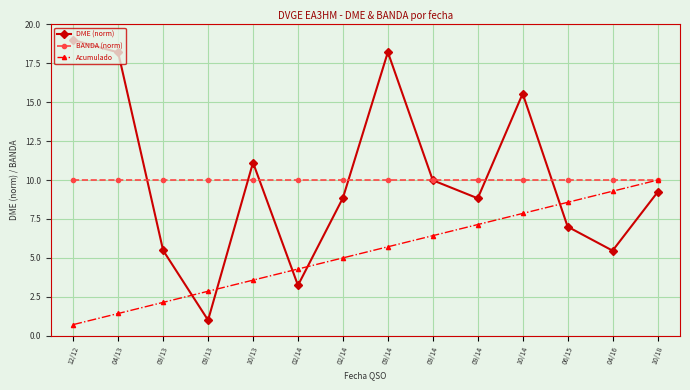

Rank the series by their maximum value, from highest to lowest.

DME (norm), BANDA (norm), Acumulado